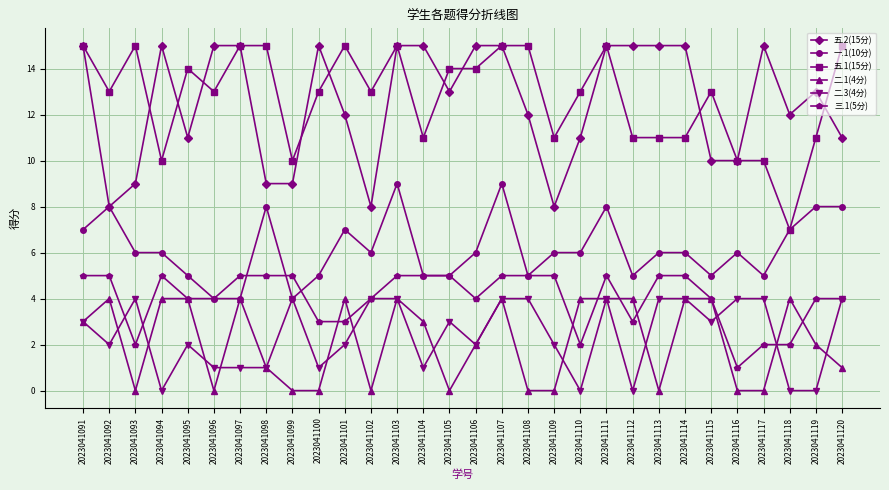

What is the total value across all series at 2023041115?

39